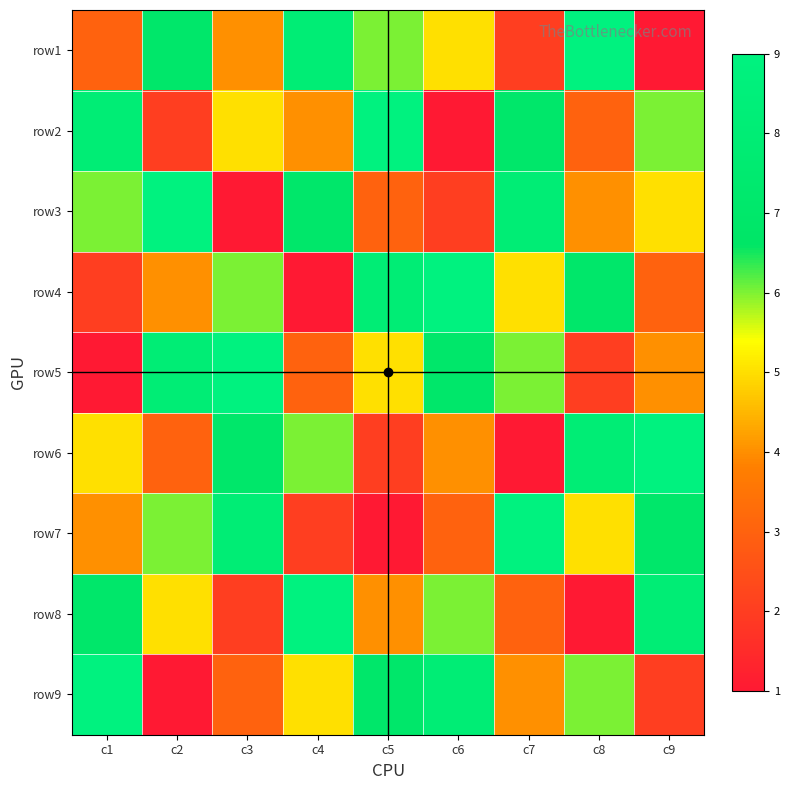

Rank the series at c3 from highest to lowest value.

row5, row7, row6, row4, row2, row1, row9, row8, row3